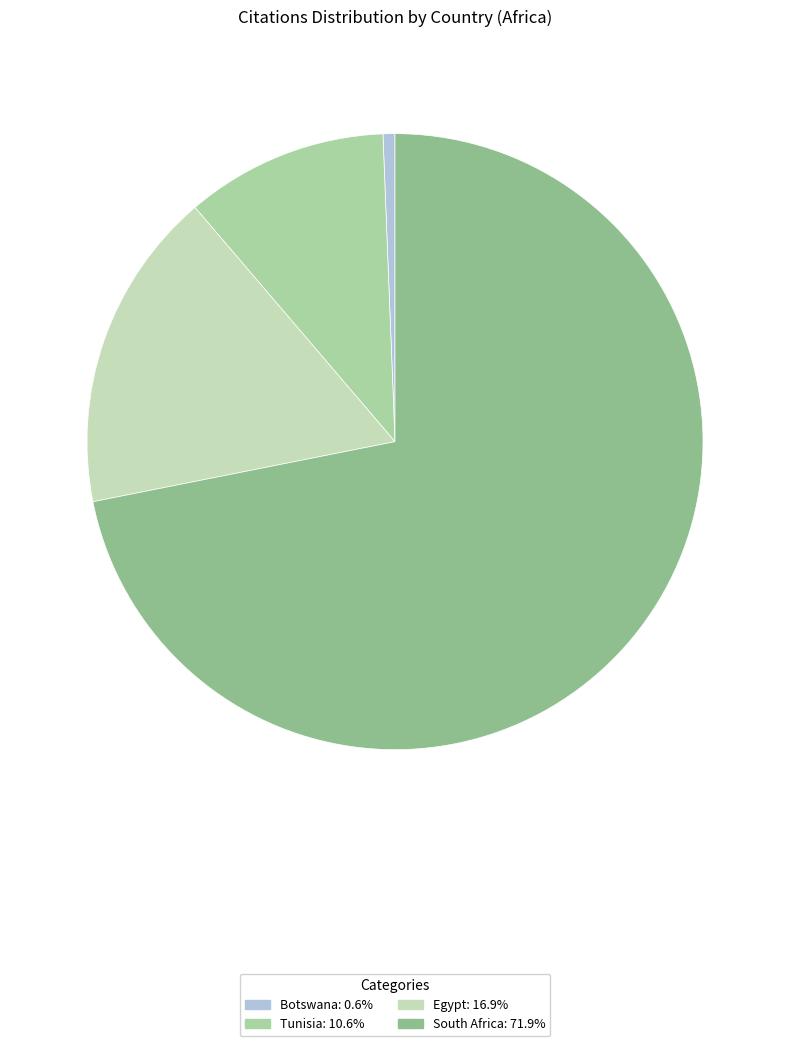

To the nearest percent, what is the difference between the Egypt and Tunisia slice percentages?

6%